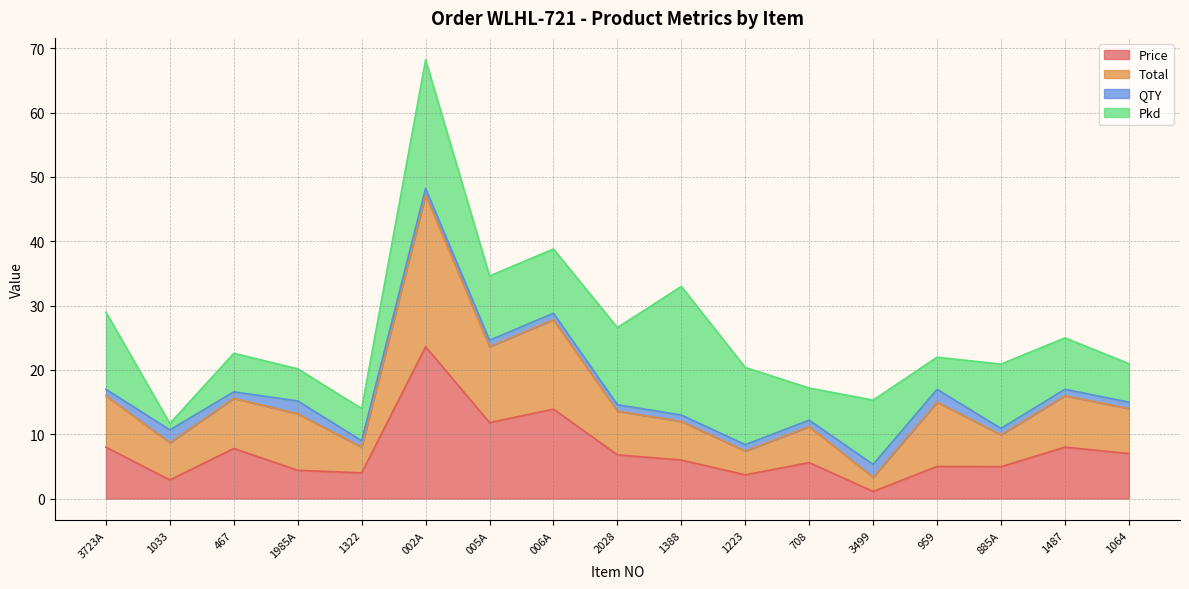

What is the maximum value for Price?

23.6